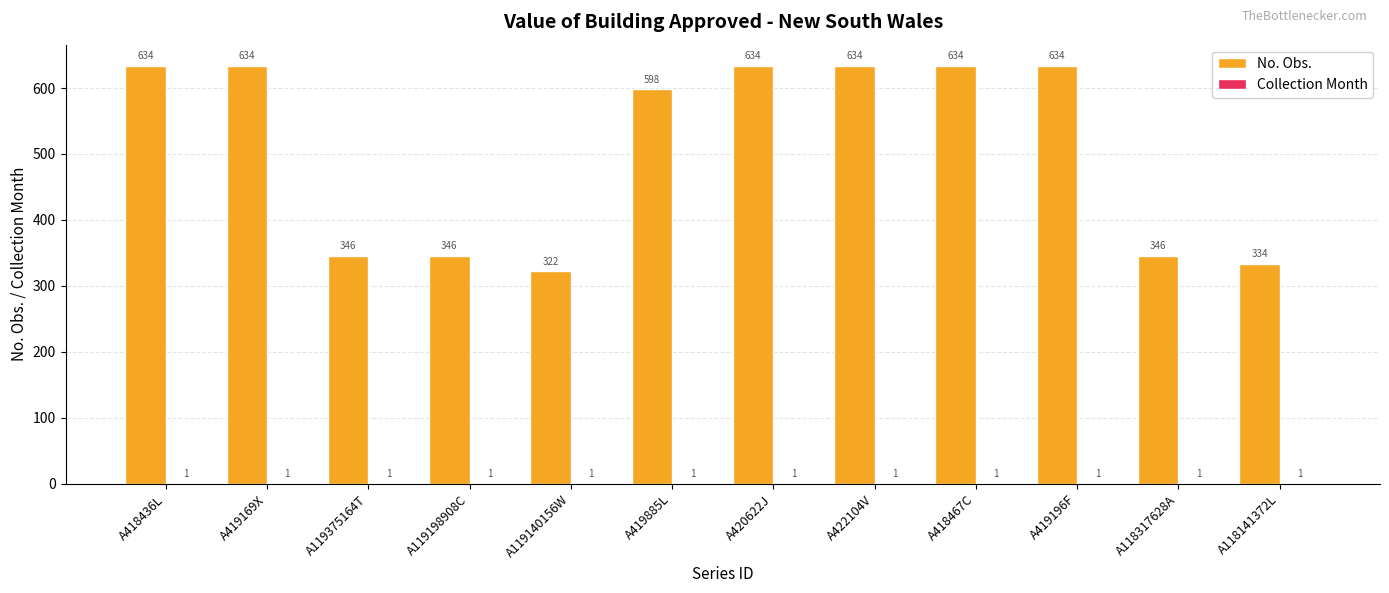

What is the sum of the No. Obs. values at A119140156W and A420622J?

956